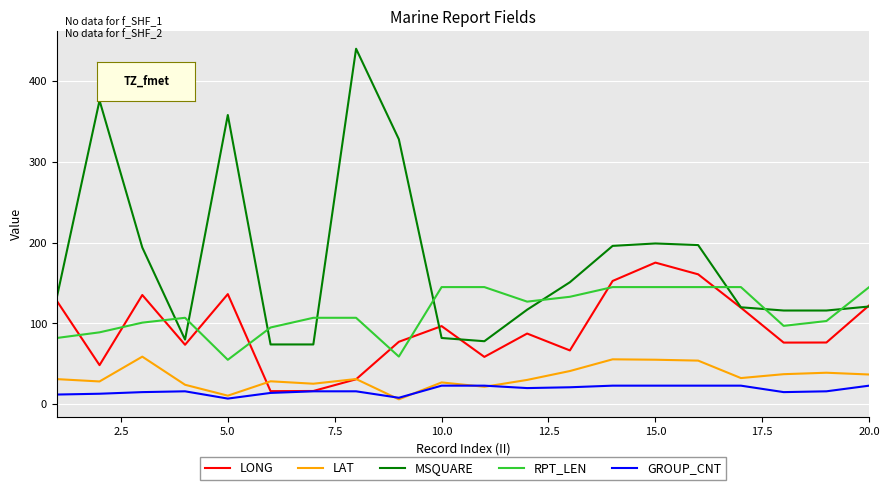

Count the number of categories in the chart.

20